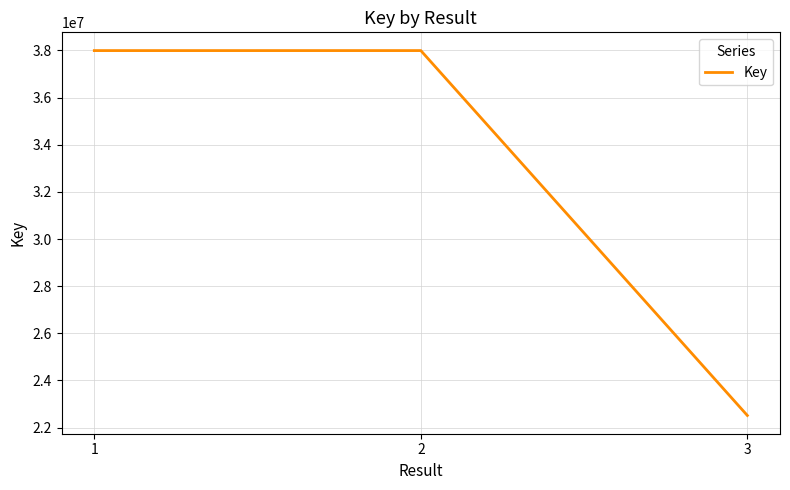

What is the difference between the maximum and minimum values?

15474290